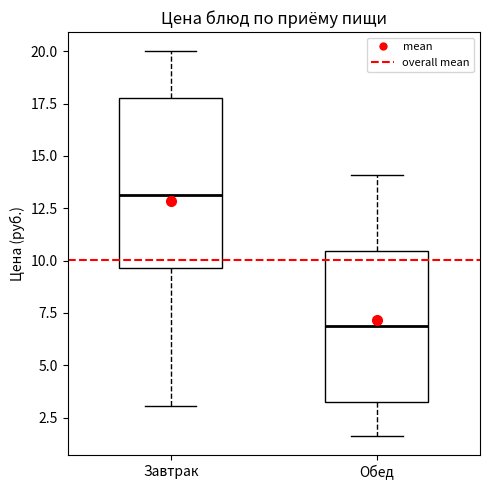

Reading left to right, read every box against the y-axis: the position of its median line, the range the box covers, and the ends of its whiskers. The values are not printed on the chart, so give them approximately, as read against the axis.

Завтрак: median 13.0, box 9.5 to 18.0, whiskers 3.0 to 20.0
Обед: median 7.0, box 3.0 to 10.5, whiskers 1.5 to 14.0